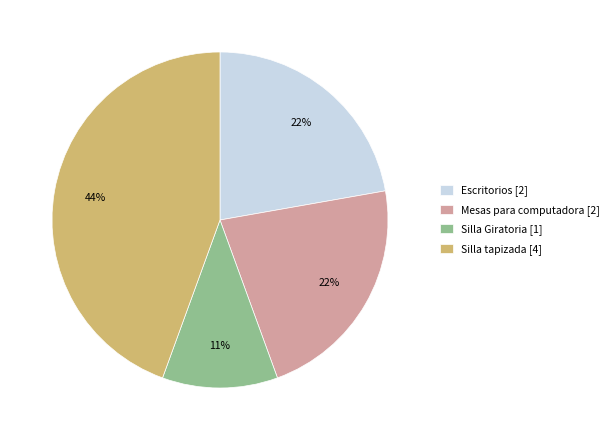

To the nearest percent, what is the average slice percentage?

25%